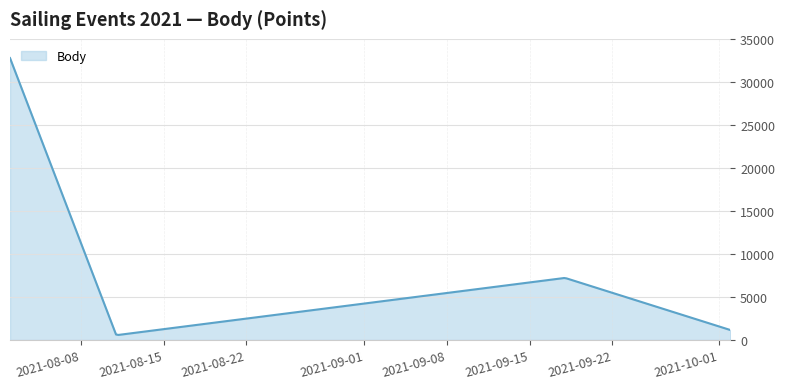

What is the maximum value shown in the chart?

32767.0